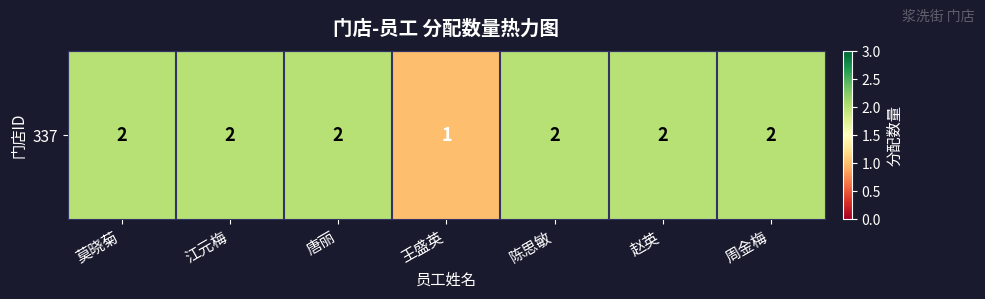

Reading left to right, what are all the values shown in this chart?

莫晓菊=2	江元梅=2	唐丽=2	王盛英=1	陈思敏=2	赵英=2	周金梅=2